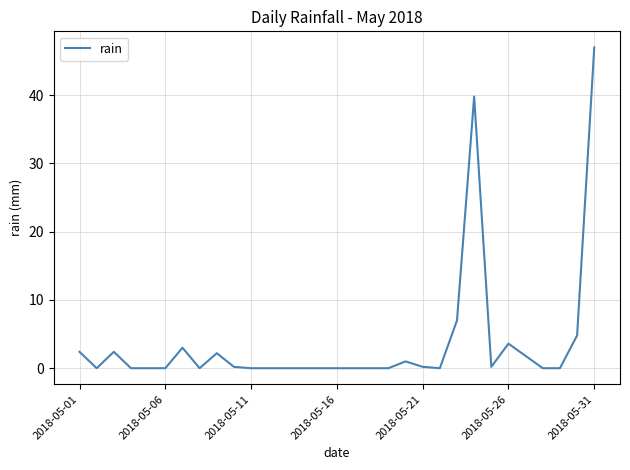

What is the difference between the maximum and minimum values?

47.0